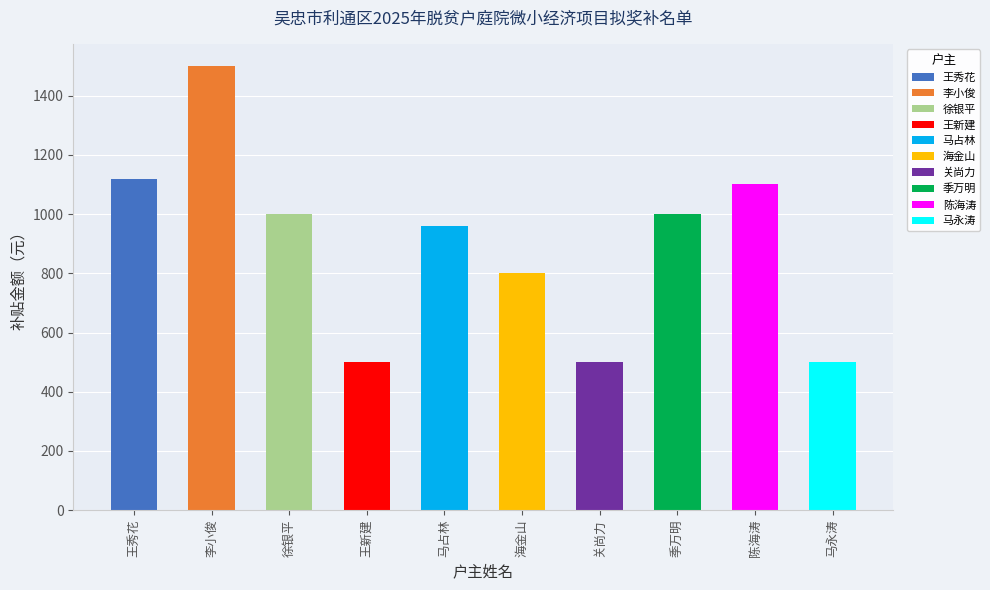

At which label is the value closest to 1000?

徐银平